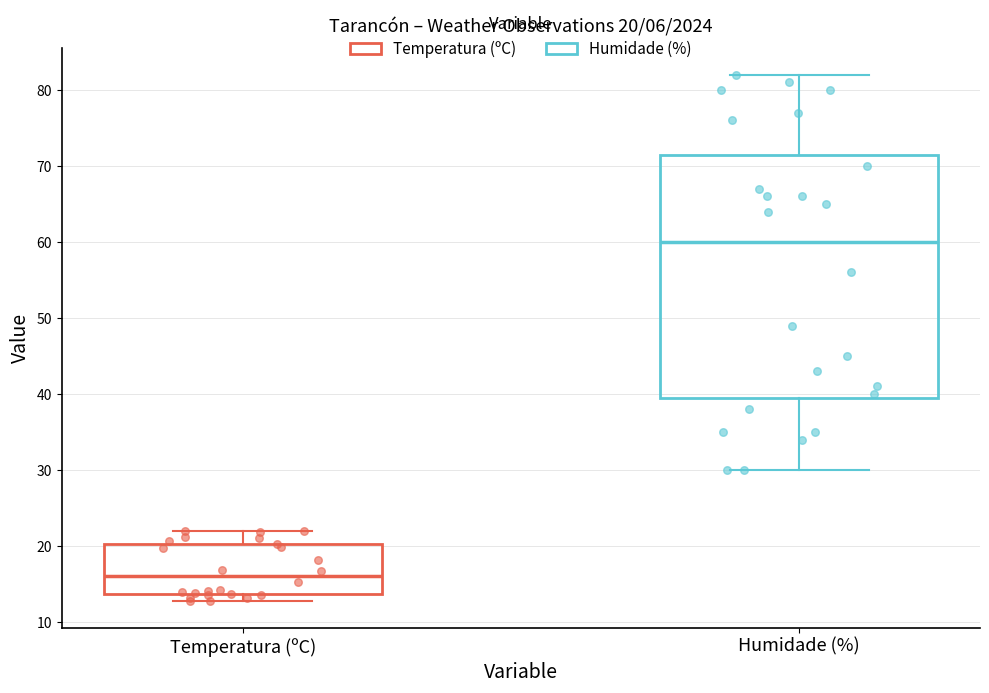

Comparing the boxes themselves (not the whiskers), which one is the tallest?

Humidade (%)